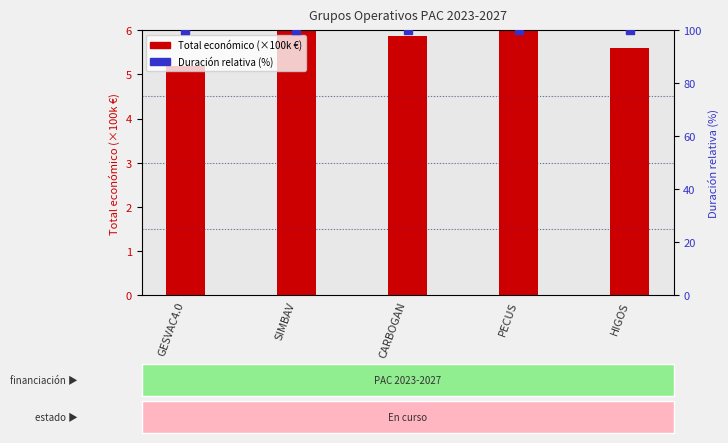

Which series has the largest Y range (max minus min)?

Total económico (×100k €)